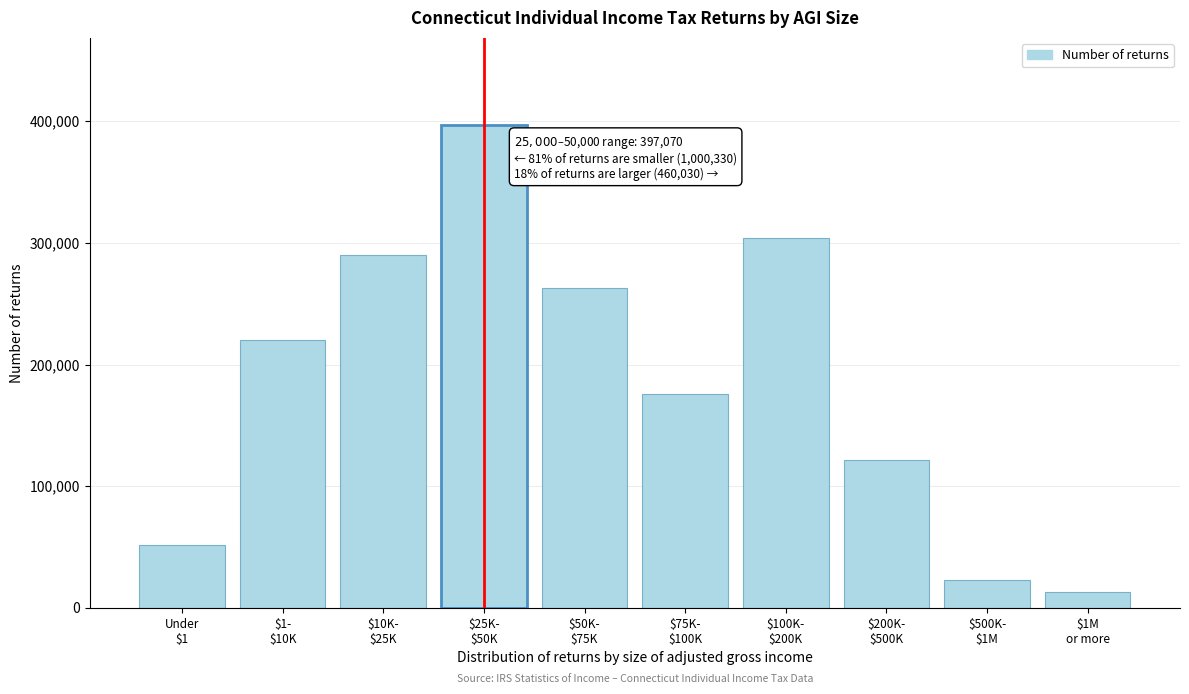

Reading right to left, transcribe all the data shown in this chart.

12870	22710	121780	303680	175670	262580	397070	289700	220470	51910